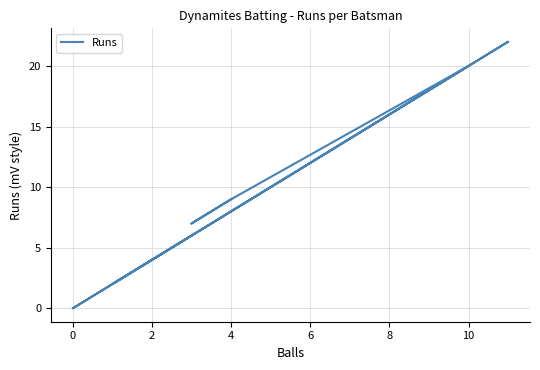

Is it true that the value at 6 is 14?

False